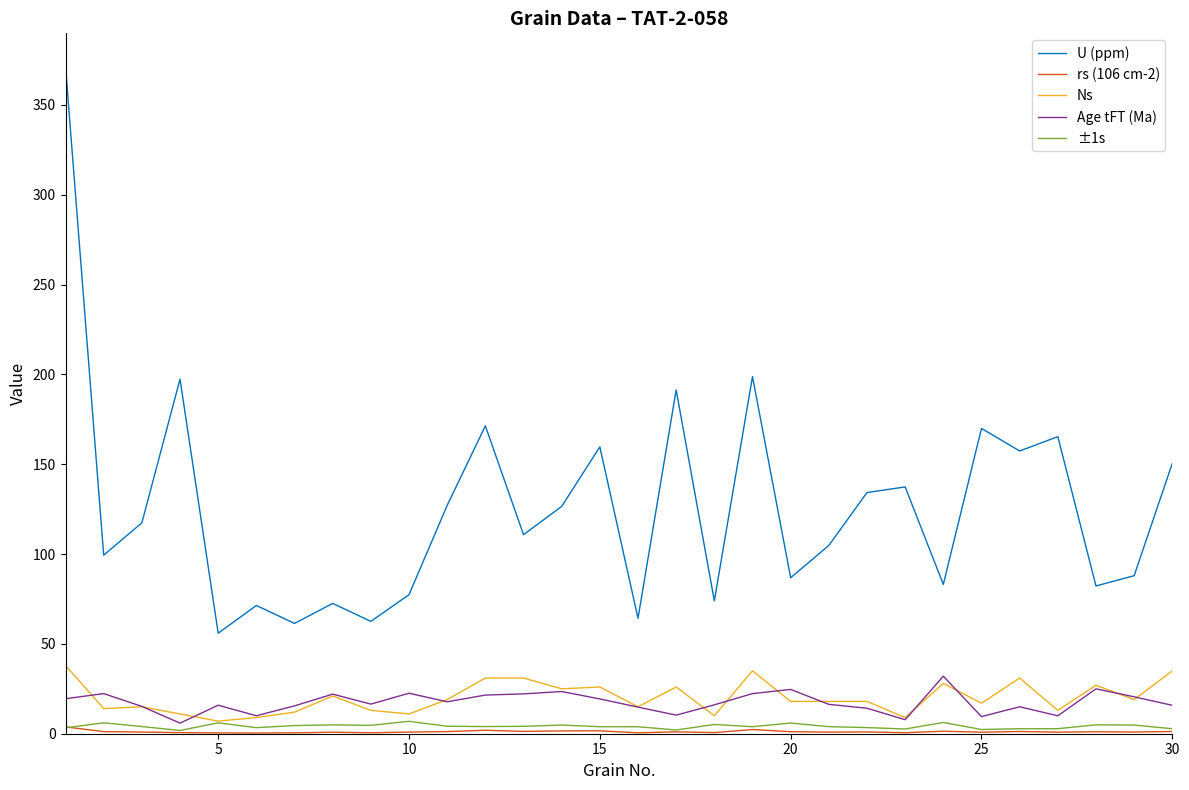

True or false: U (ppm) and ±1s intersect in this chart.

False